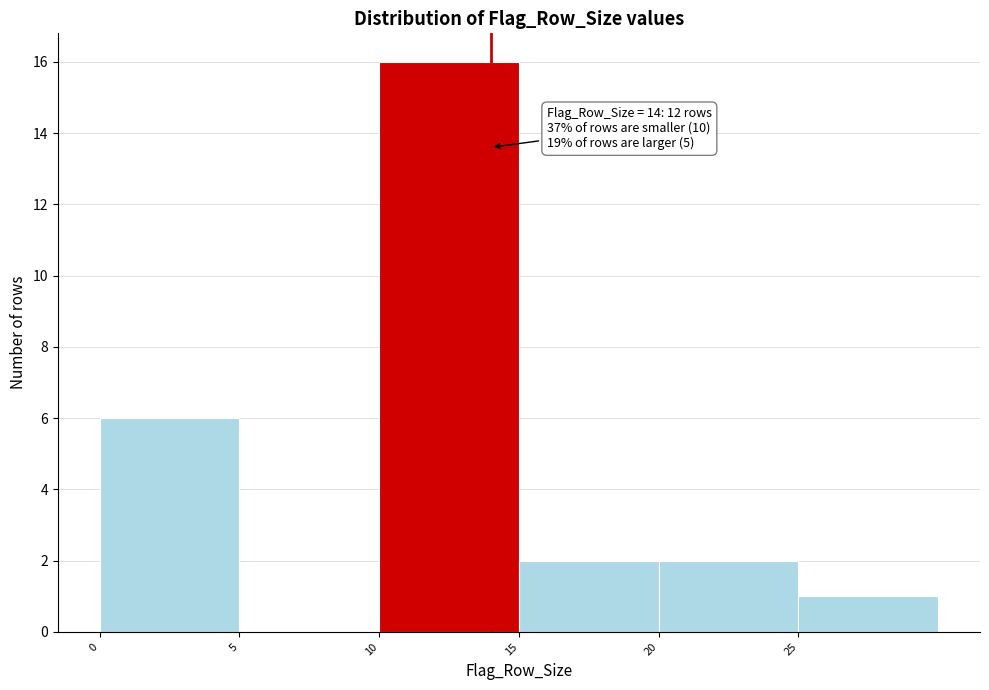

Which range on the x-axis has the tallest bar?

10 to 15